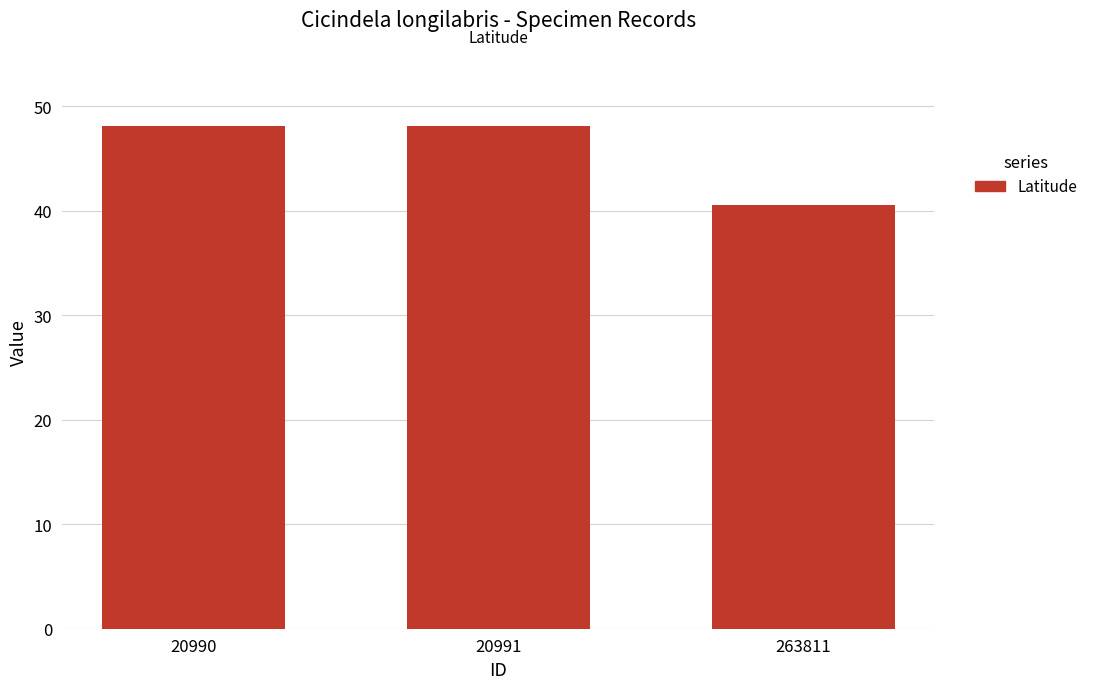

Is it true that the value at 263811 is 40.5?

True